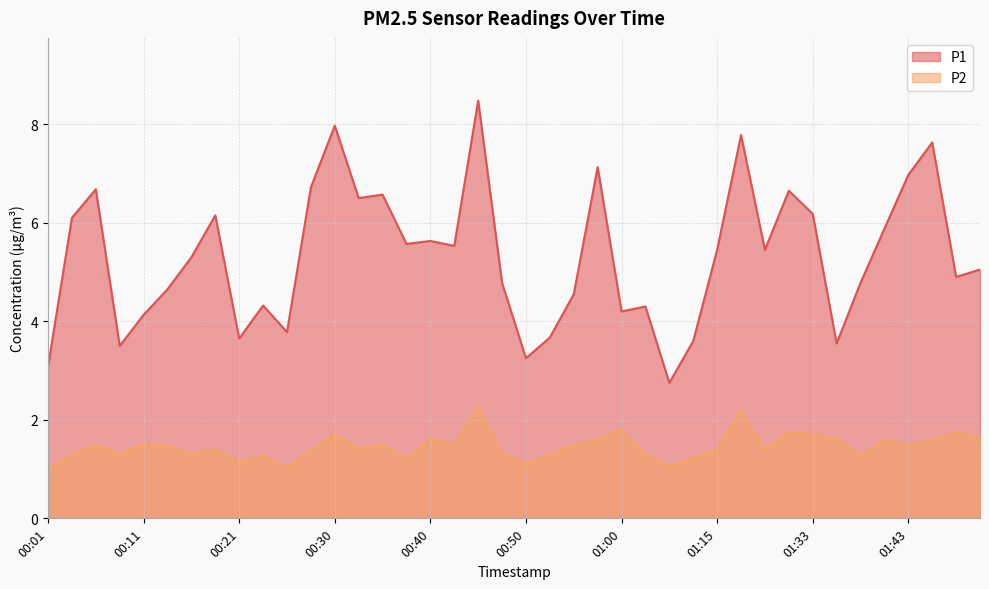

True or false: P1 and P2 intersect in this chart.

False